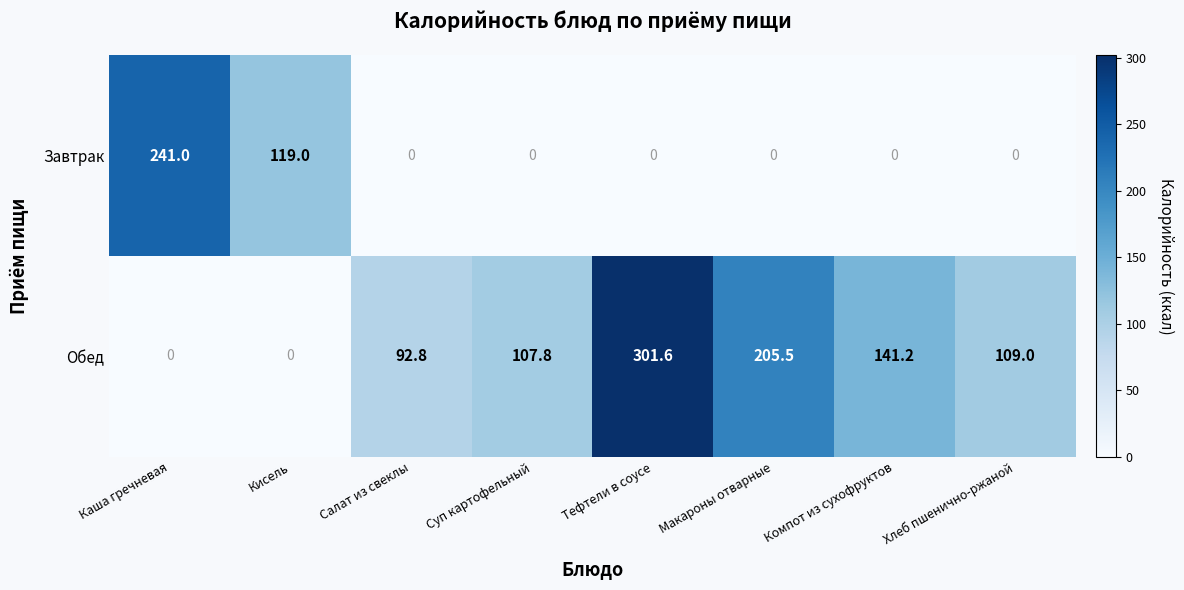

Is it true that Обед equals 0.0 at Каша гречневая?

True